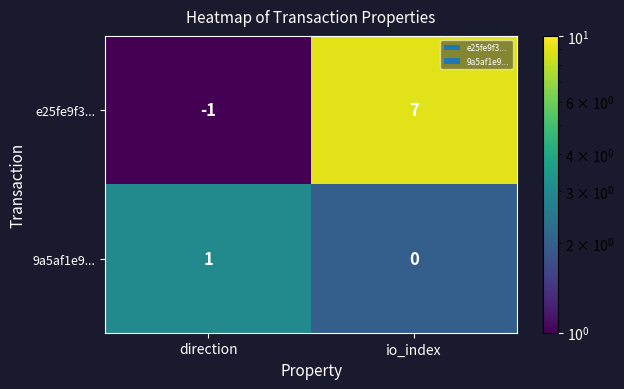

At which category does the chart reach its peak across all series?

io_index